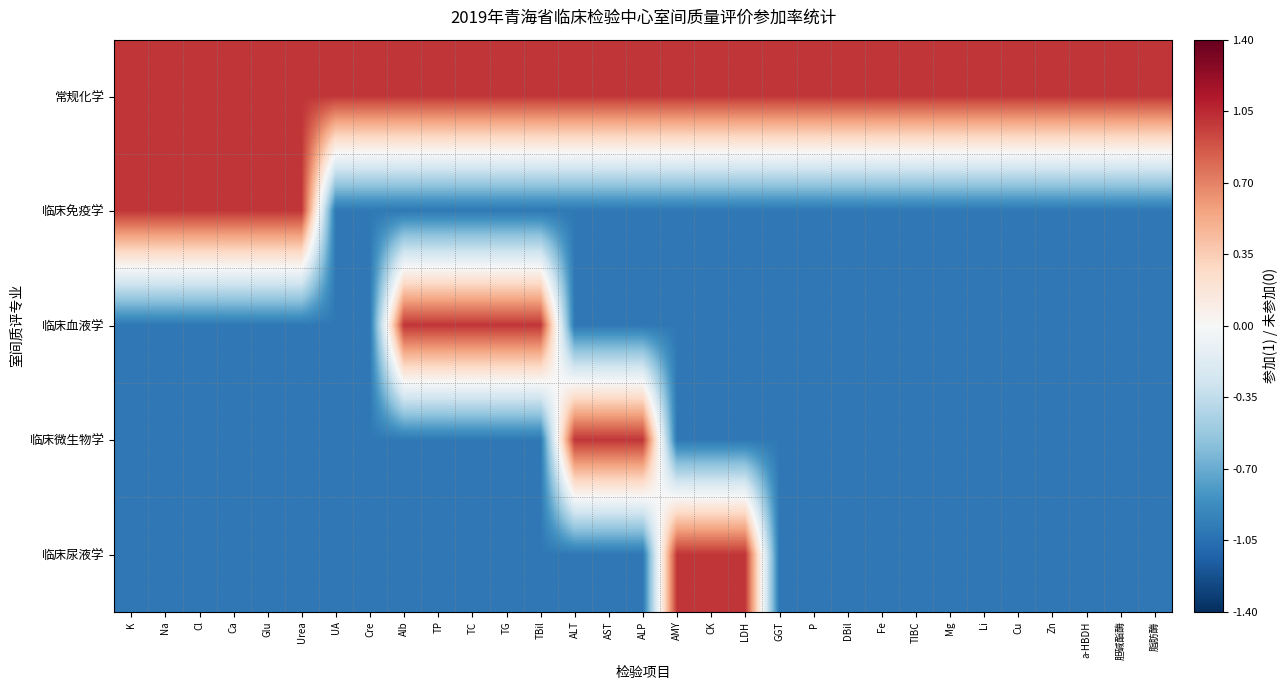

How many categories are shown in the chart?

31